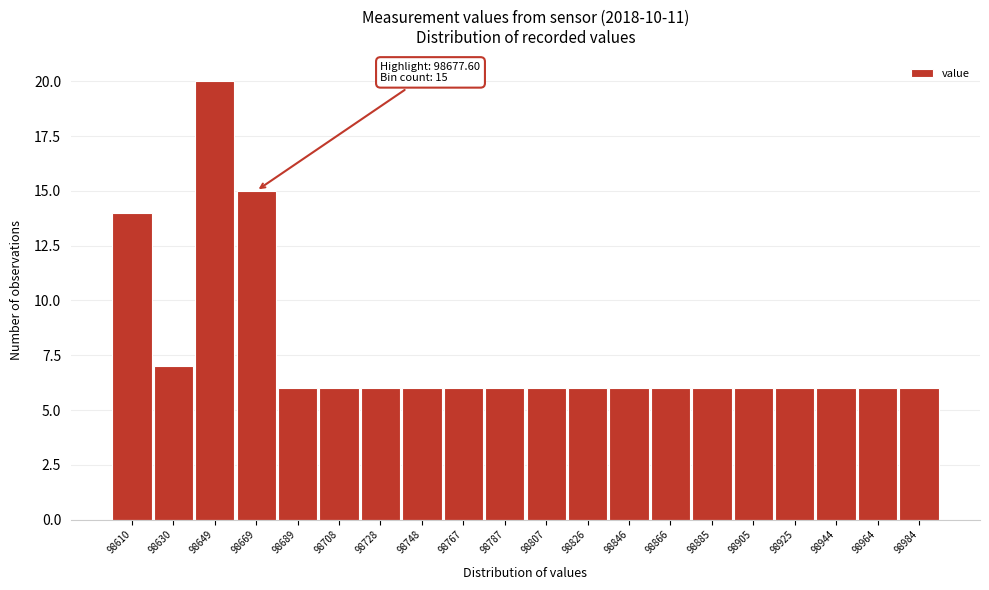

Reading left to right, what are all the values shown in this chart?

98610=14	98630=7	98649=20	98669=15	98689=6	98708=6	98728=6	98748=6	98767=6	98787=6	98807=6	98826=6	98846=6	98866=6	98885=6	98905=6	98925=6	98944=6	98964=6	98984=6